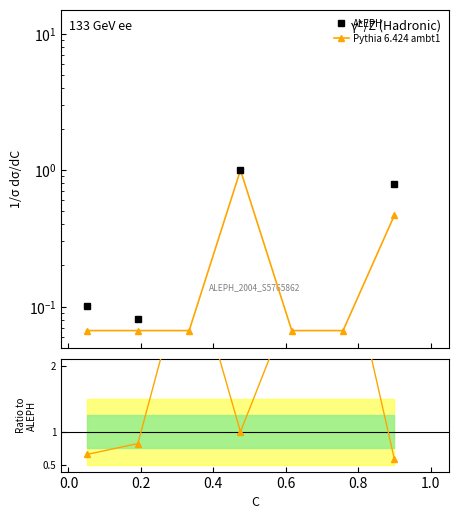

After their last crossing, which series has the higher values: Ratio to ALEPH or ALEPH?

ALEPH